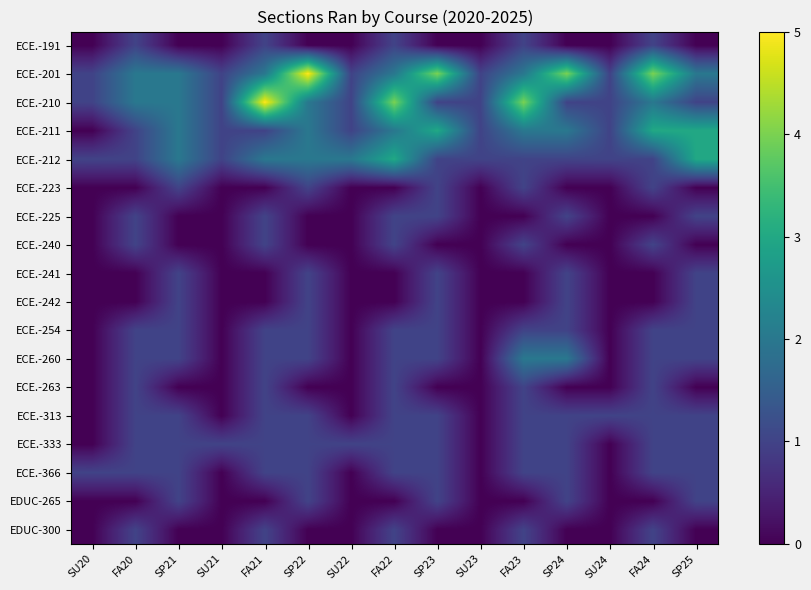

Count the number of data series in this chart.

18